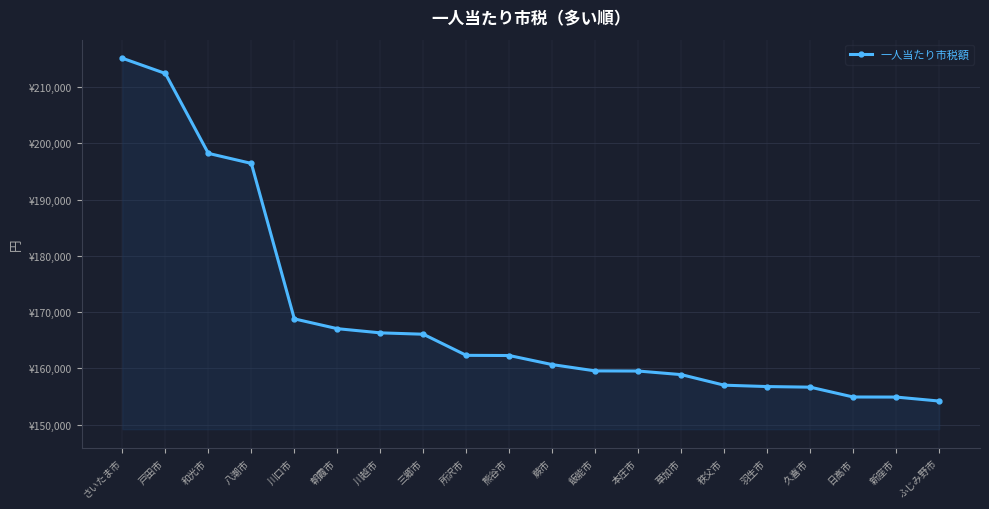

Does the chart have visible grid lines?

Yes